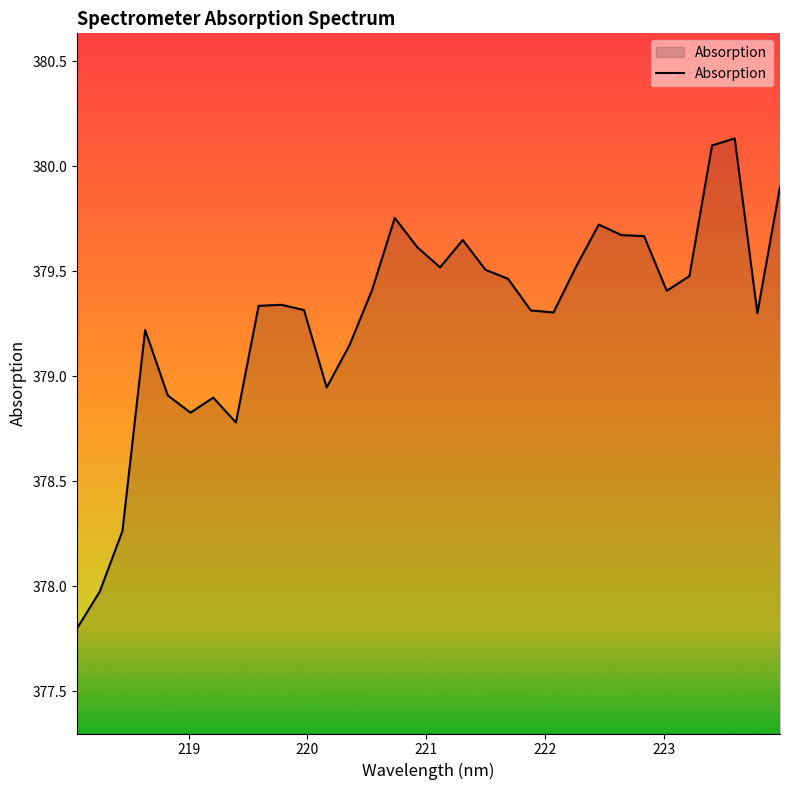

What is the difference between the maximum and minimum values?

2.3